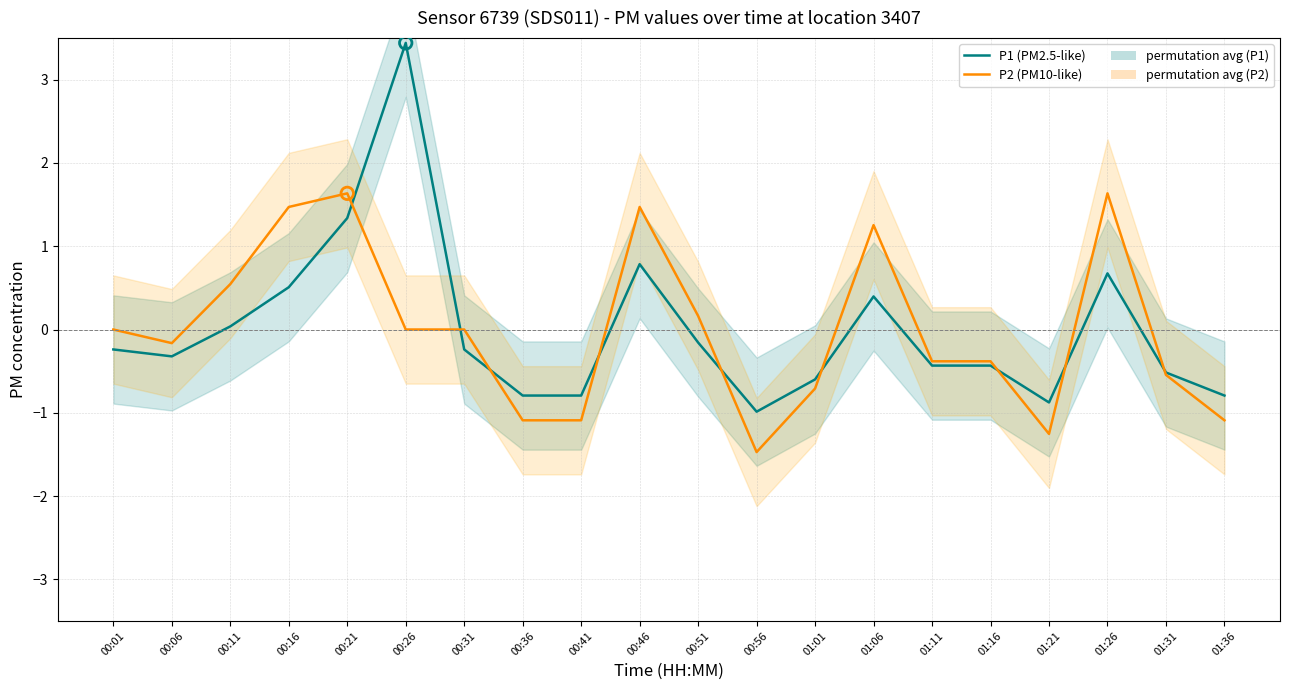

What are all the series names shown in the legend?

P1 (PM2.5-like), P2 (PM10-like)